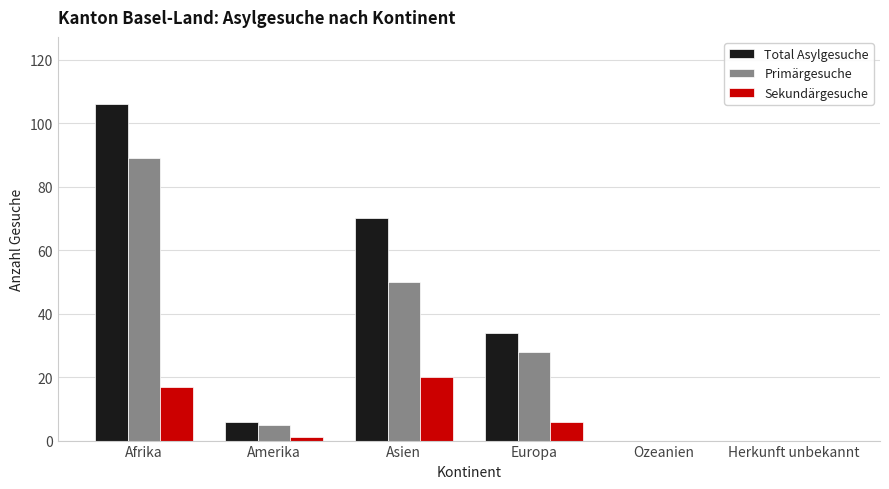

At which category does the chart reach its peak across all series?

Afrika